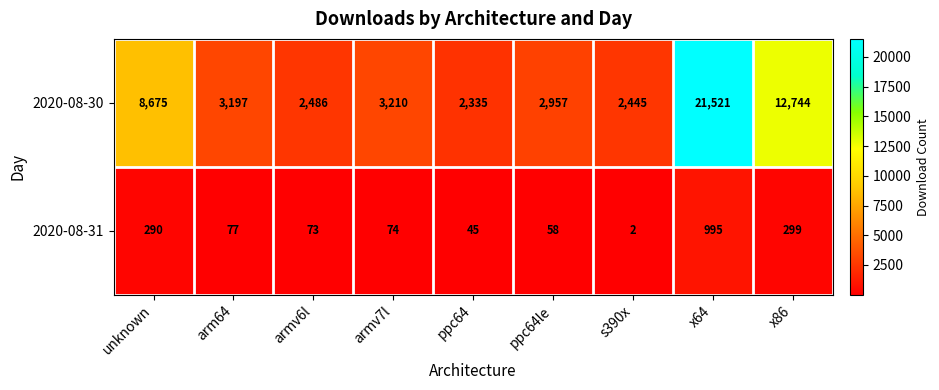

What is the total value across all series at x86?

13043